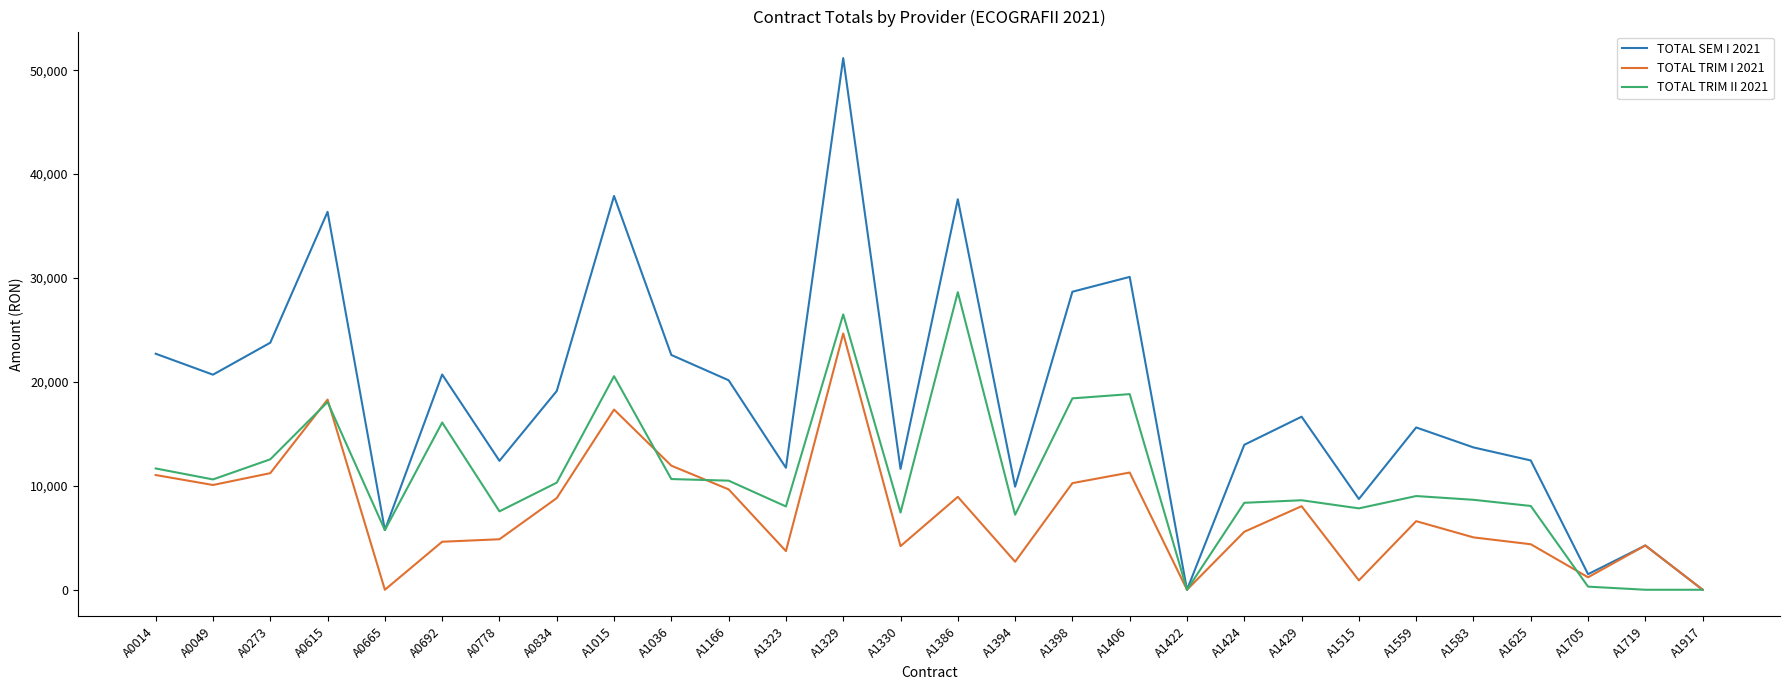

How many lines are shown in the chart?

3